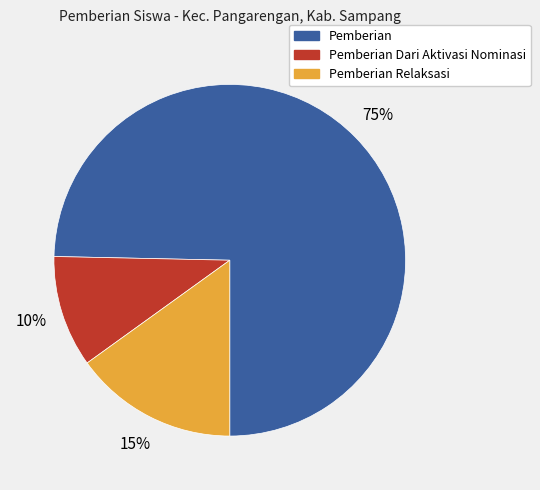

To the nearest percent, what is the average slice percentage?

33%